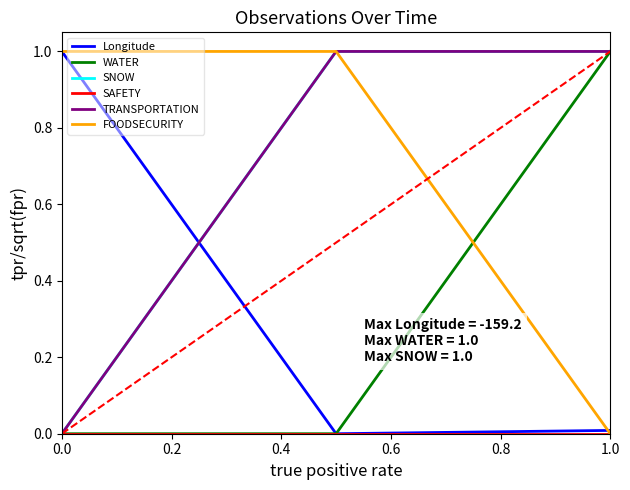

Does the chart display data point markers on the line(s)?

No